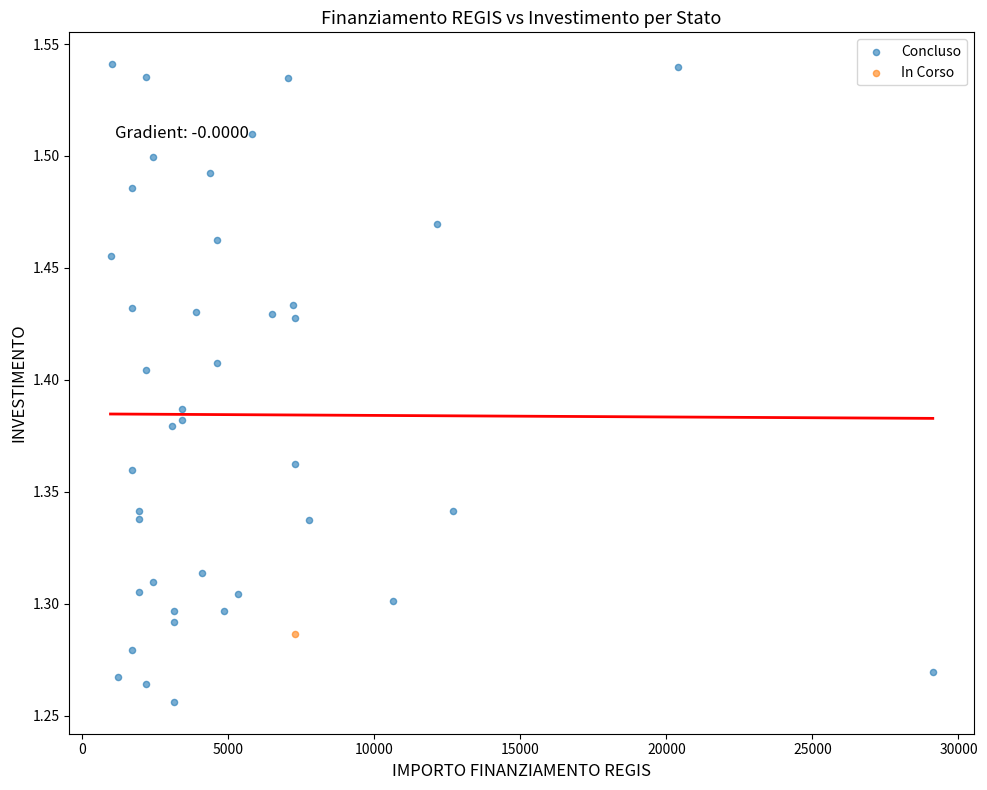

What are all the series names shown in the legend?

Concluso, In Corso